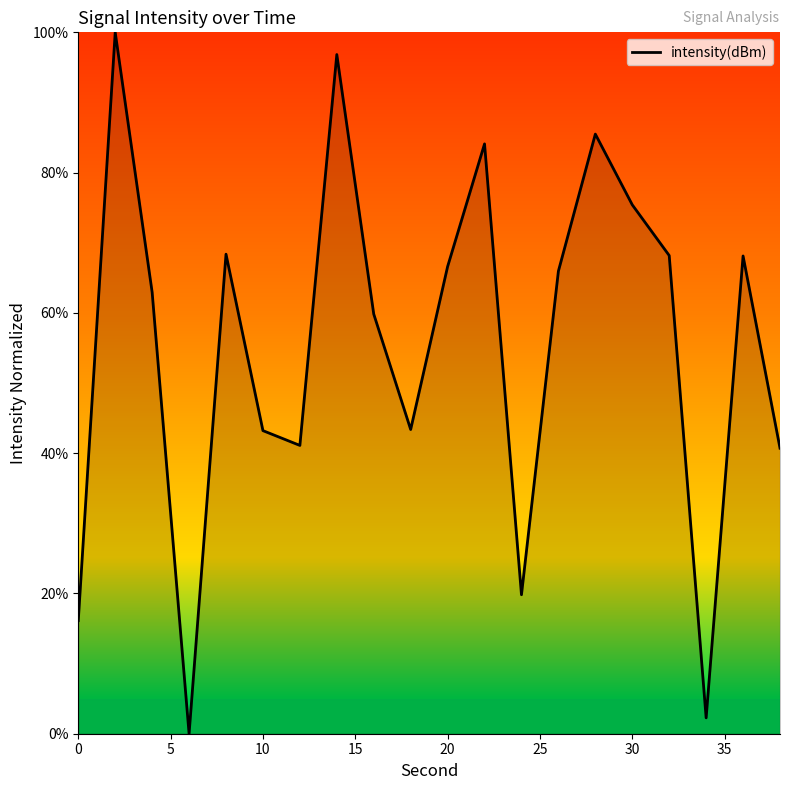

What is the difference between the maximum and minimum values?

100.0